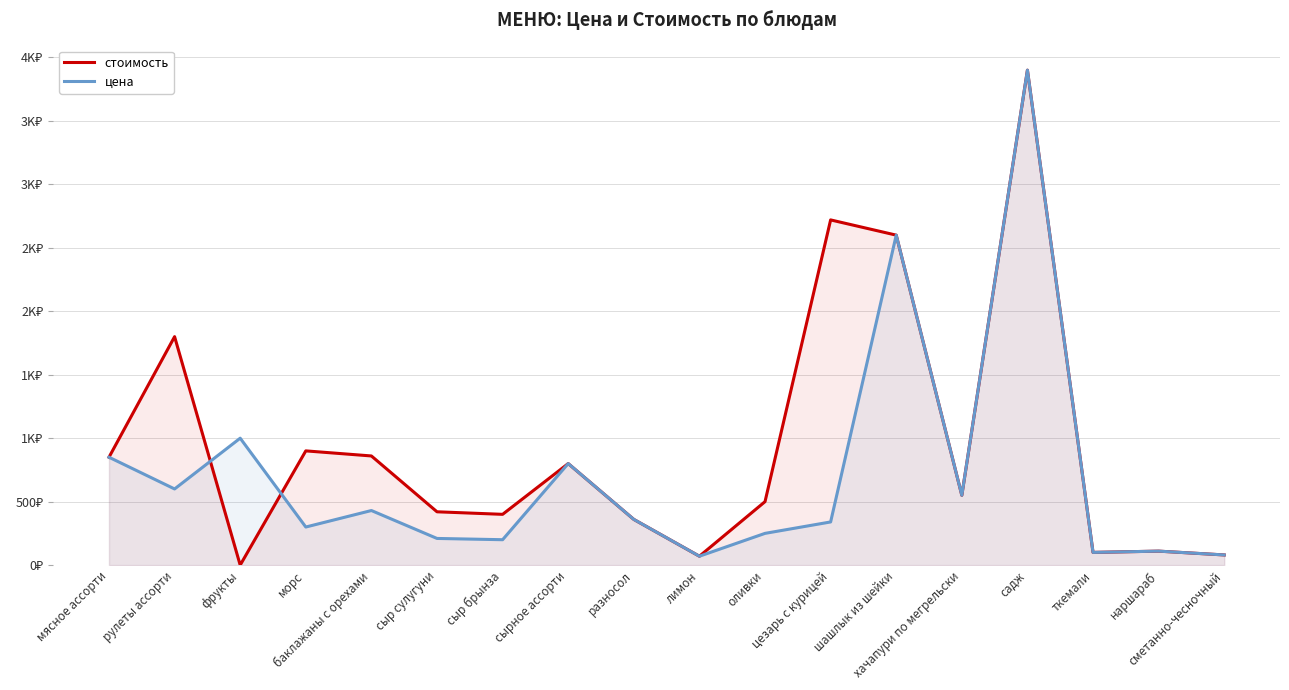

List the labels in order of стоимость value, smallest first.

фрукты, лимон, сметанно-чесночный, ткемали, наршараб, разносол, сыр брынза, сыр сулугуни, оливки, хачапури по мегрельски, сырное ассорти, мясное ассорти, баклажаны с орехами, морс, рулеты ассорти, шашлык из шейки, цезарь с курицей, садж